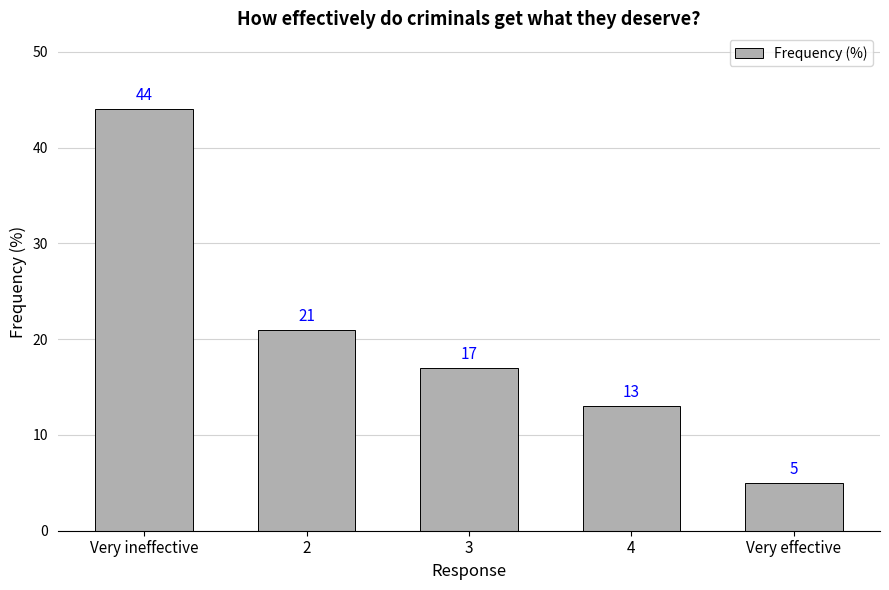

Reading left to right, list all the values displayed in this chart.

Very ineffective=44	2=21	3=17	4=13	Very effective=5